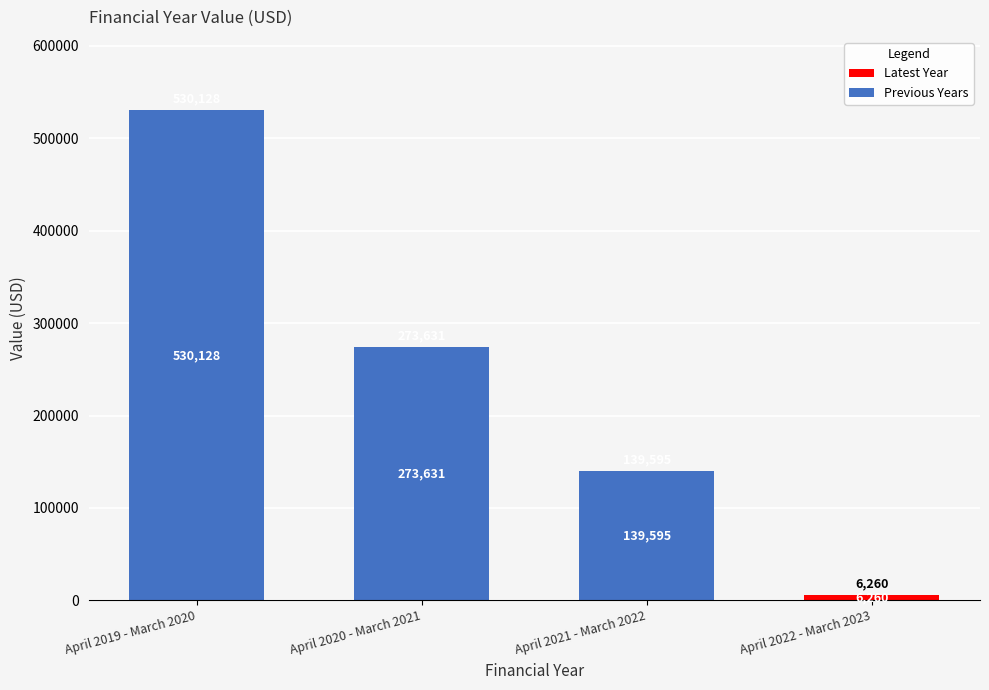

Which has a higher value, April 2020 - March 2021 or April 2022 - March 2023?

April 2020 - March 2021